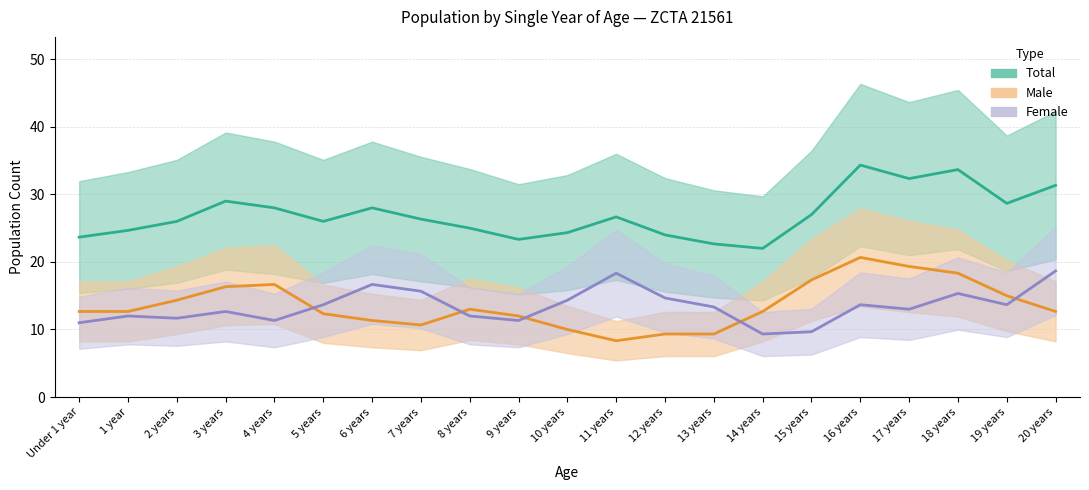

What are all the series names shown in the legend?

Total, Male, Female